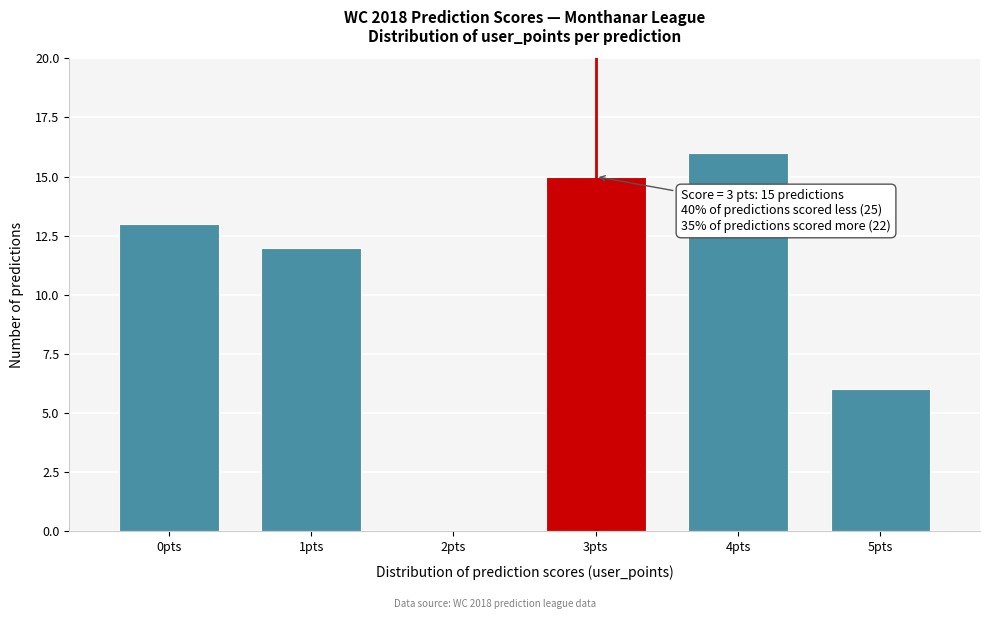

Over which range of the x-axis is the bar tallest?

3.5 to 4.5